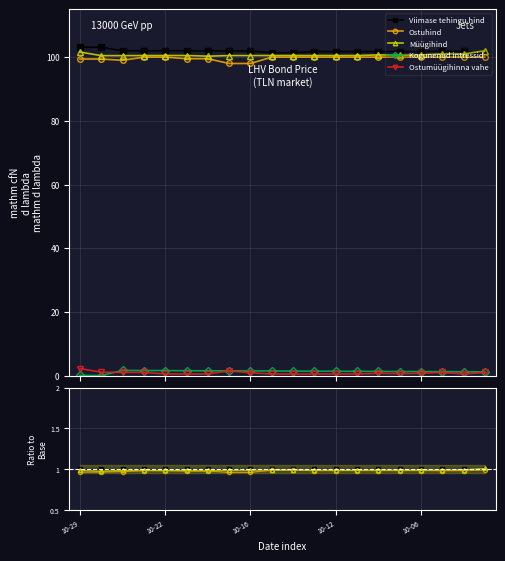

True or false: Viimase tehingu hind and Kogunenud intressid cross at least once.

False